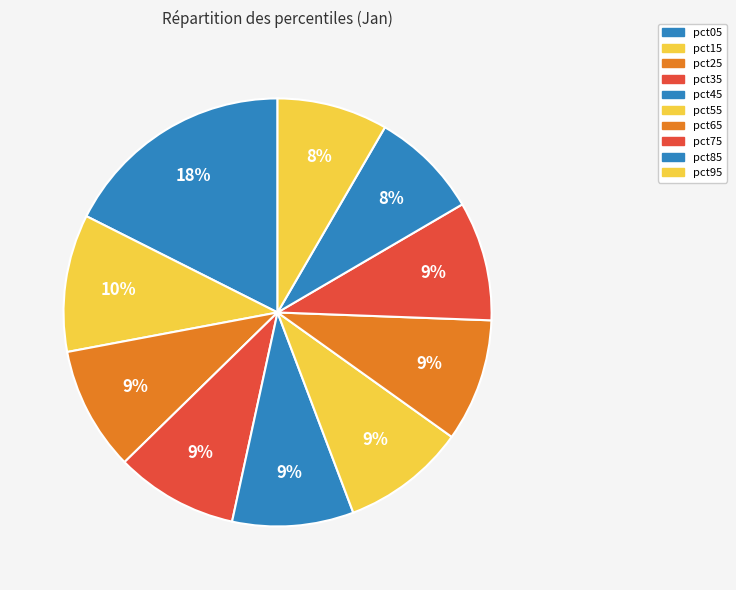

True or false: pct45 accounts for 1% of the total.

False